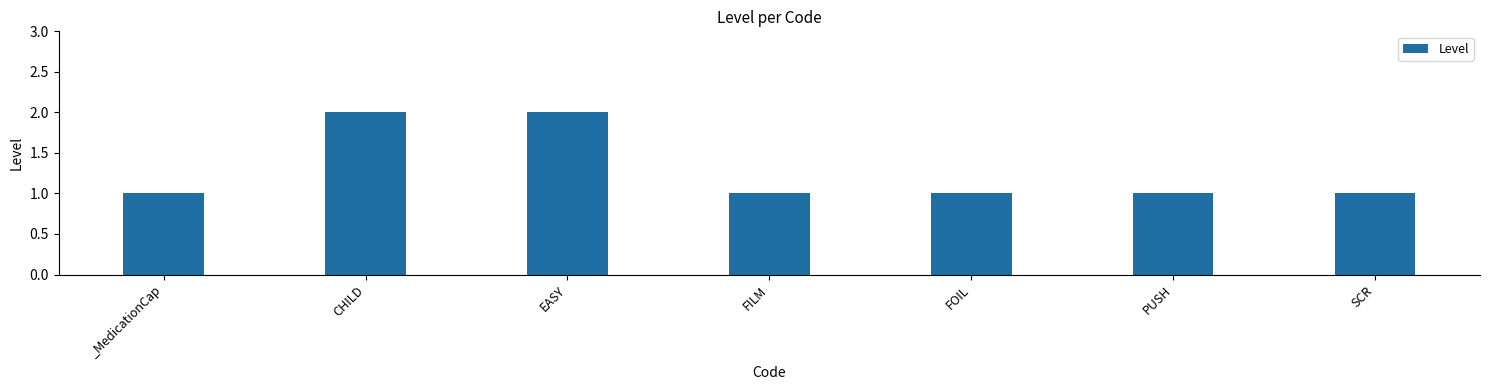

Approximately how many times larger is the value at FOIL compared to PUSH?

1.0